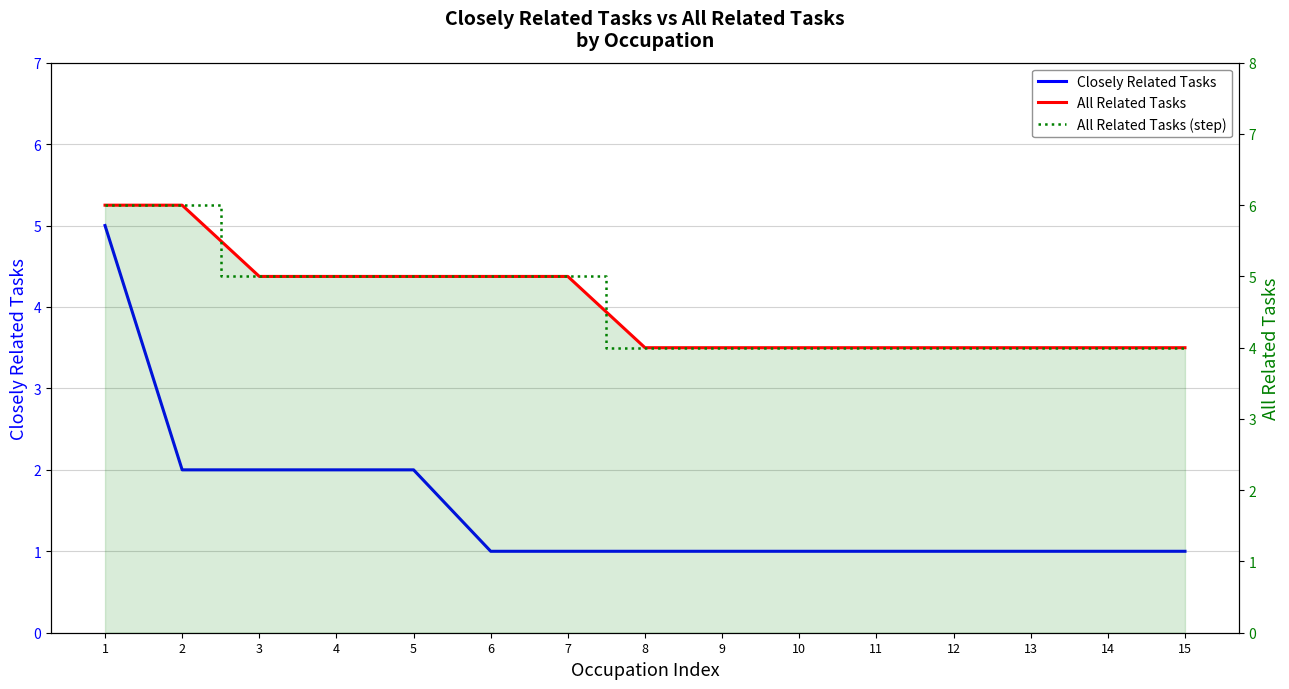

Reading left to right, extract all data points from this chart.

Closely Related Tasks: 5	2	2	2	2	1	1	1	1	1	1	1	1	1	1
All Related Tasks: 6	6	5	5	5	5	5	4	4	4	4	4	4	4	4
All Related Tasks (step): 6	6	5	5	5	5	5	4	4	4	4	4	4	4	4